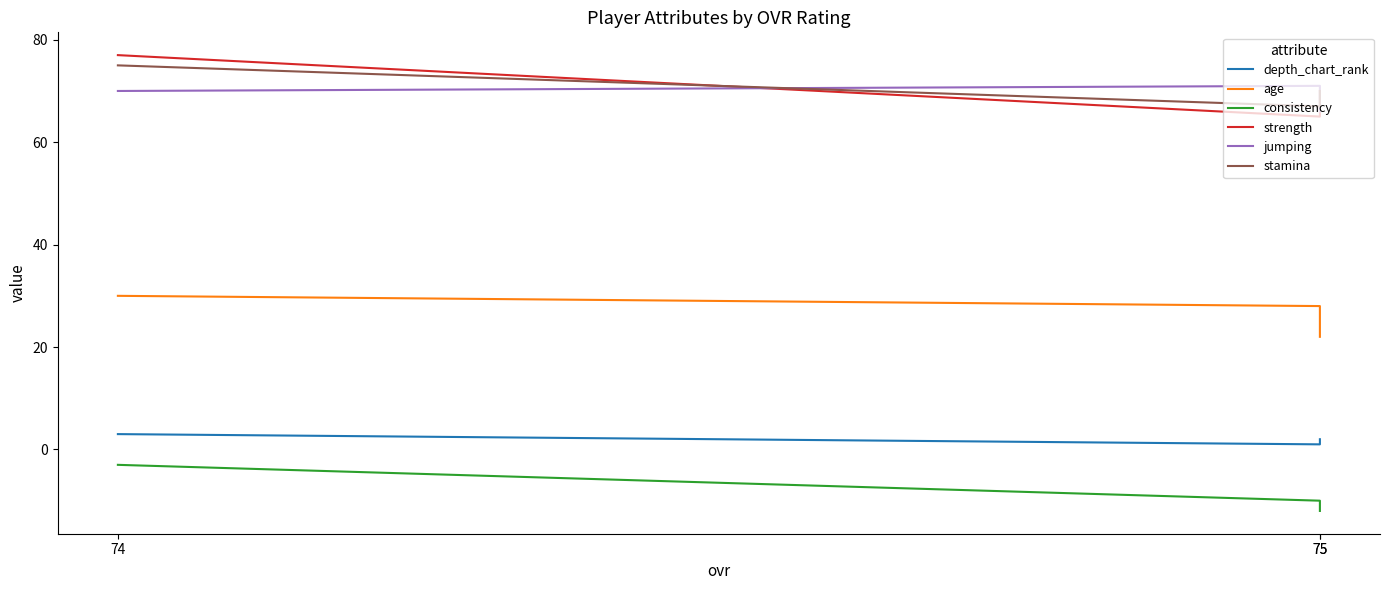

How many lines are shown in the chart?

6